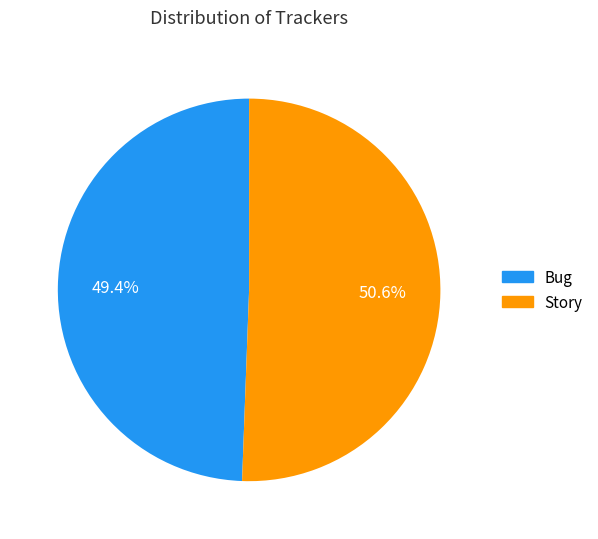

Approximately how many times larger is the value at Story compared to Bug?

1.0